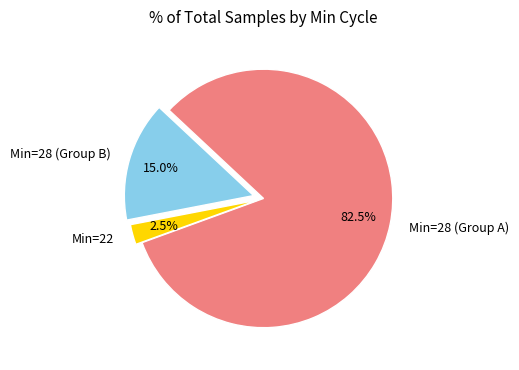

Is Min=28 (Group B) the majority of the pie?

No